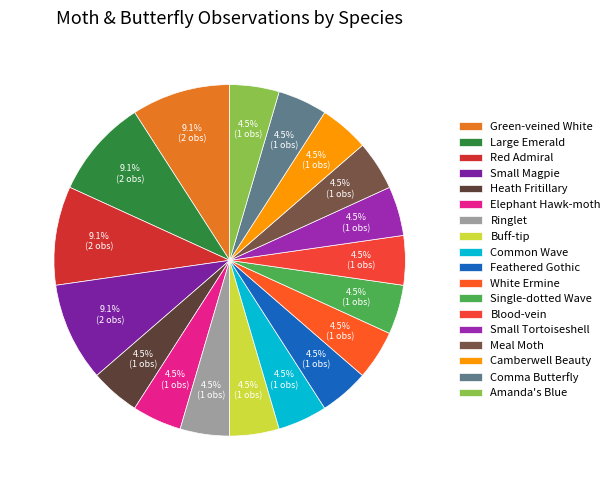

The Meal Moth slice represents 10% of the pie. True or false?

False